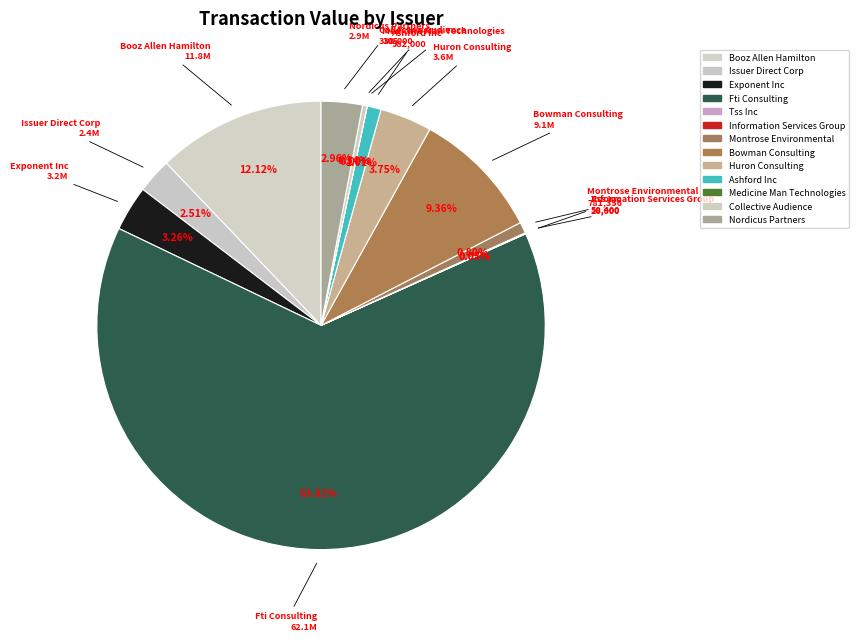

To the nearest percent, what portion does Huron Consulting represent?

4%